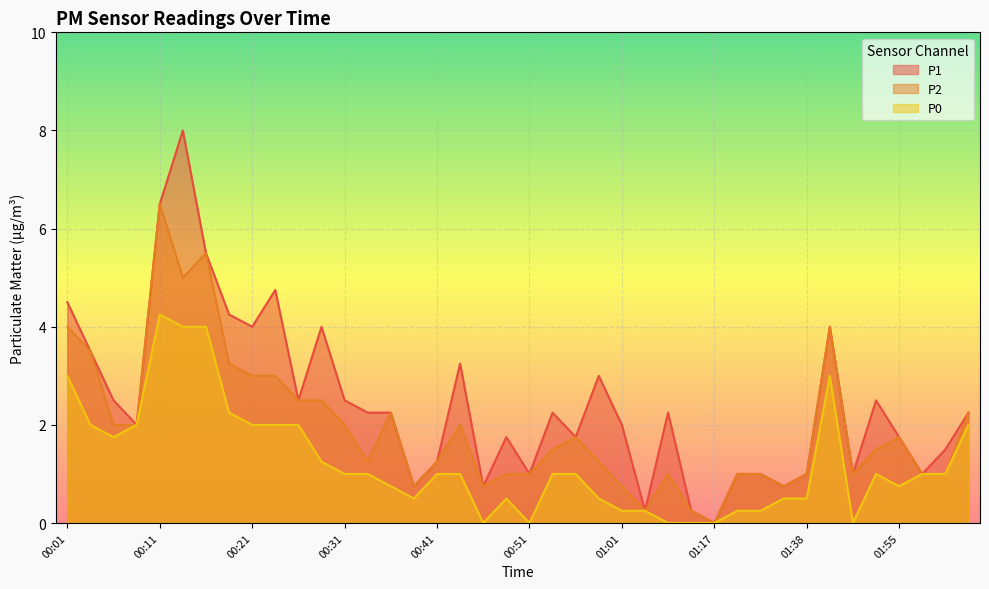

At how many categories does at least one series exceed 6?

2